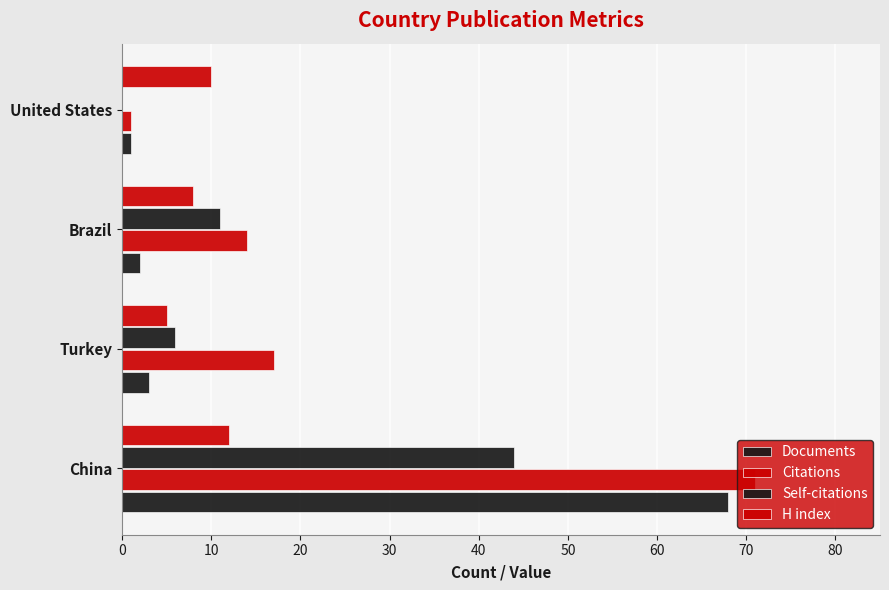

How many positive values does the Self-citations series have?

3